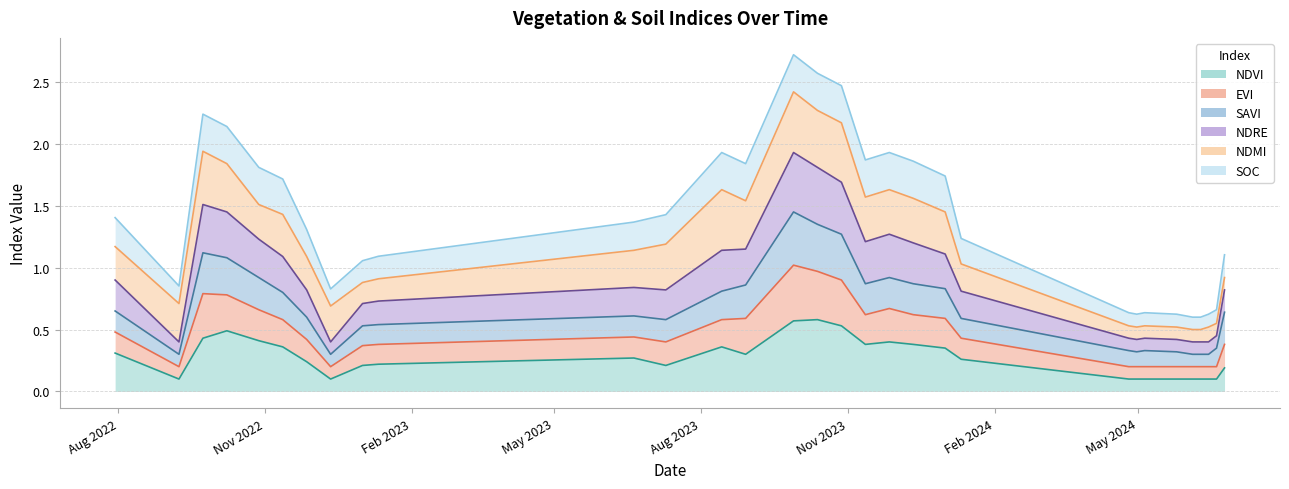

At which category does evi reach its first local peak?

23-09-2022